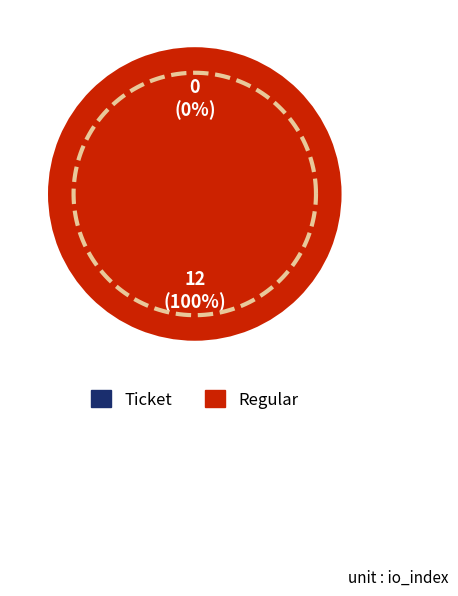

To the nearest percent, what is the difference between the largest and smallest slice percentages?

100%